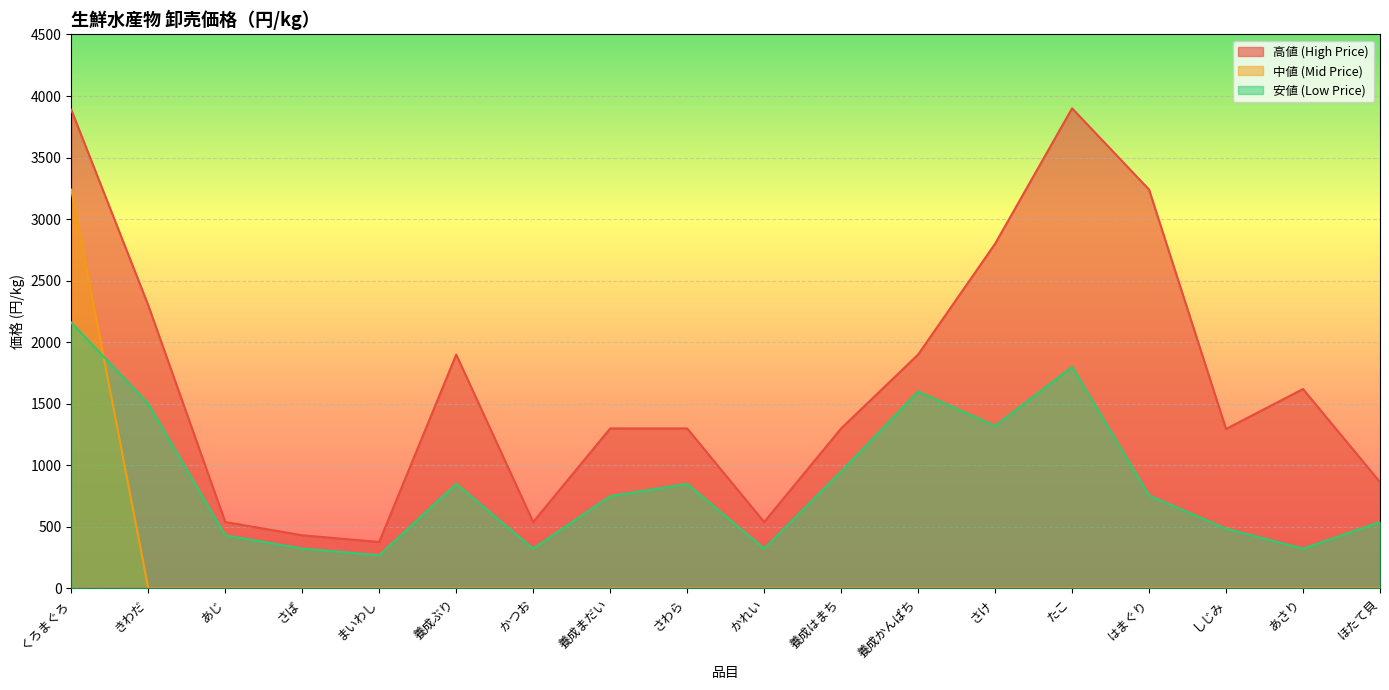

The 高値 (High Price) series shows 1296 at しじみ. True or false?

True